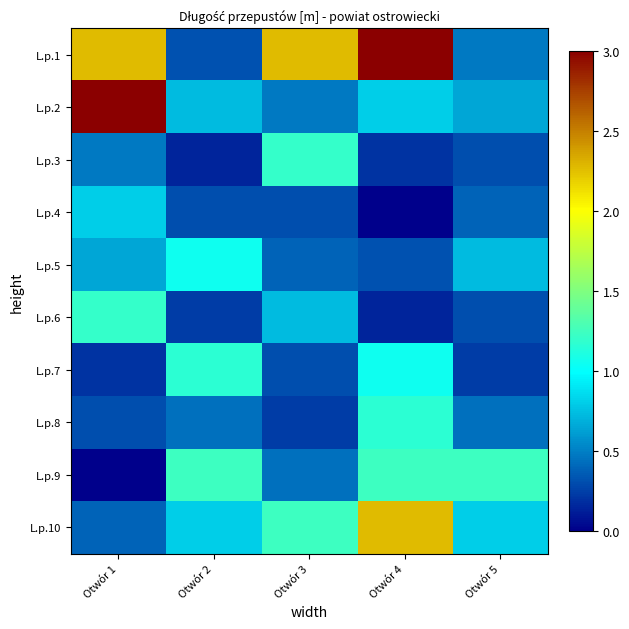

At which category is the sum across all series the highest?

Otwór 4